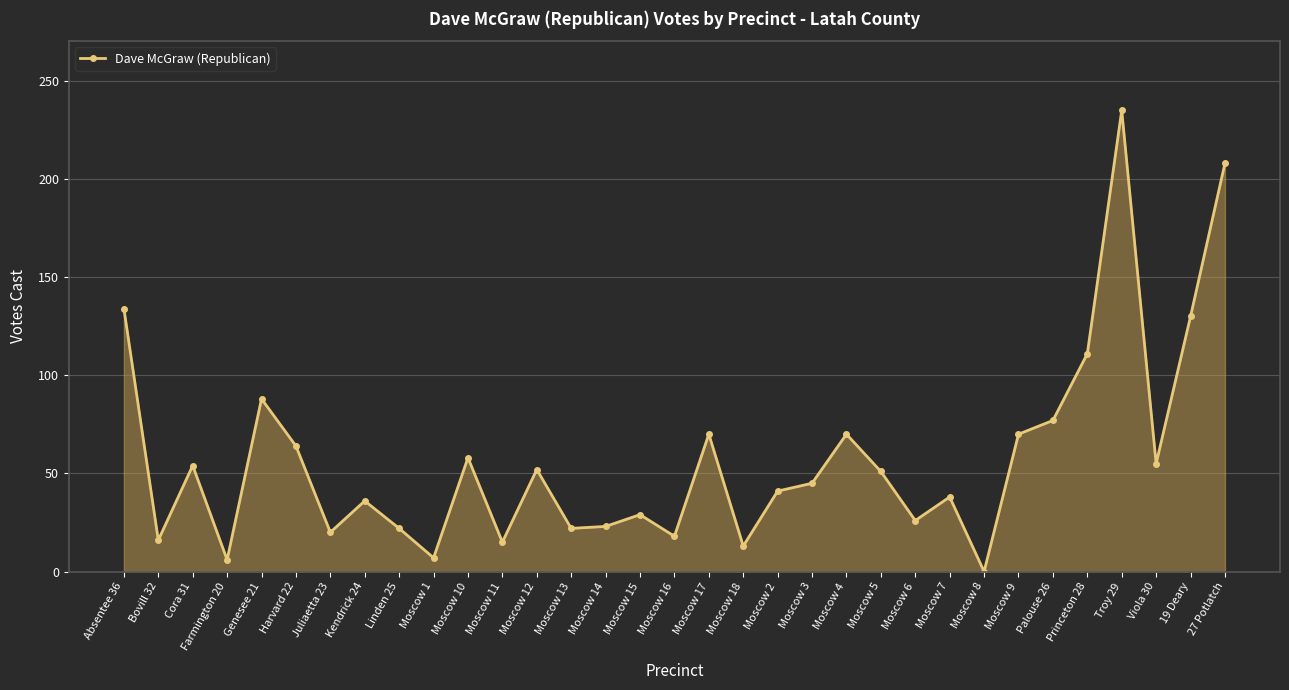

At which label is the value closest to 117?

Princeton 28